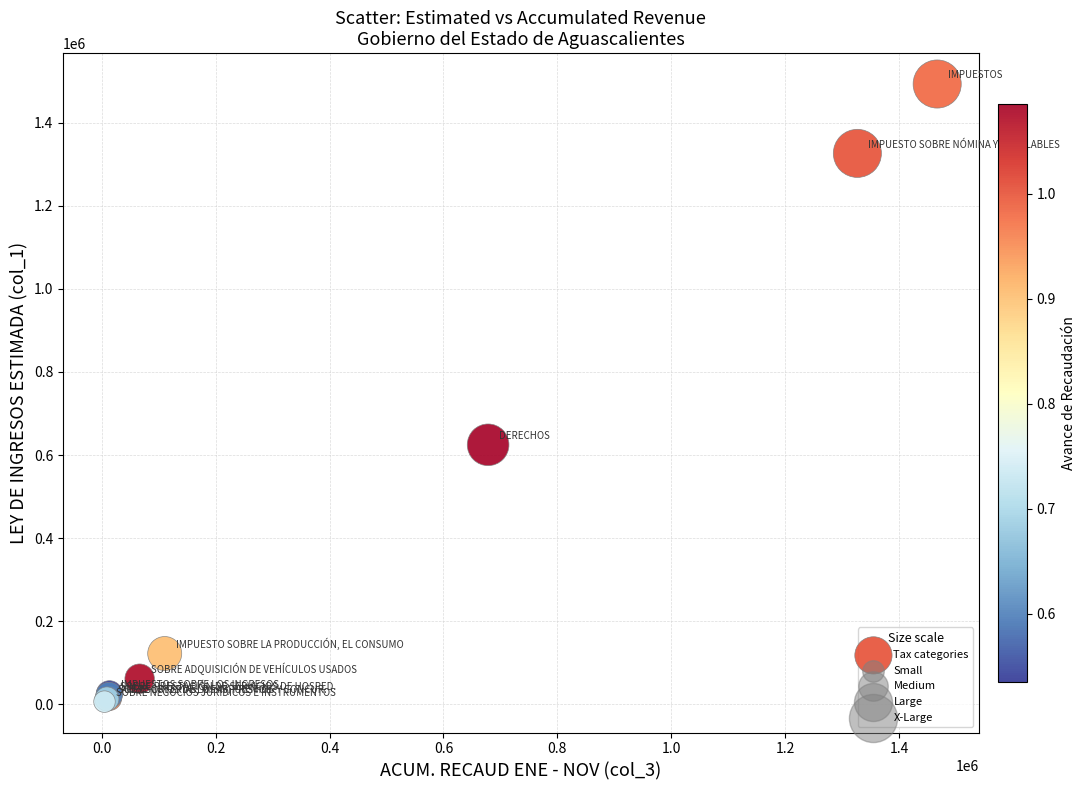

What Y value in the scatter plot is closest to 749685?

624609